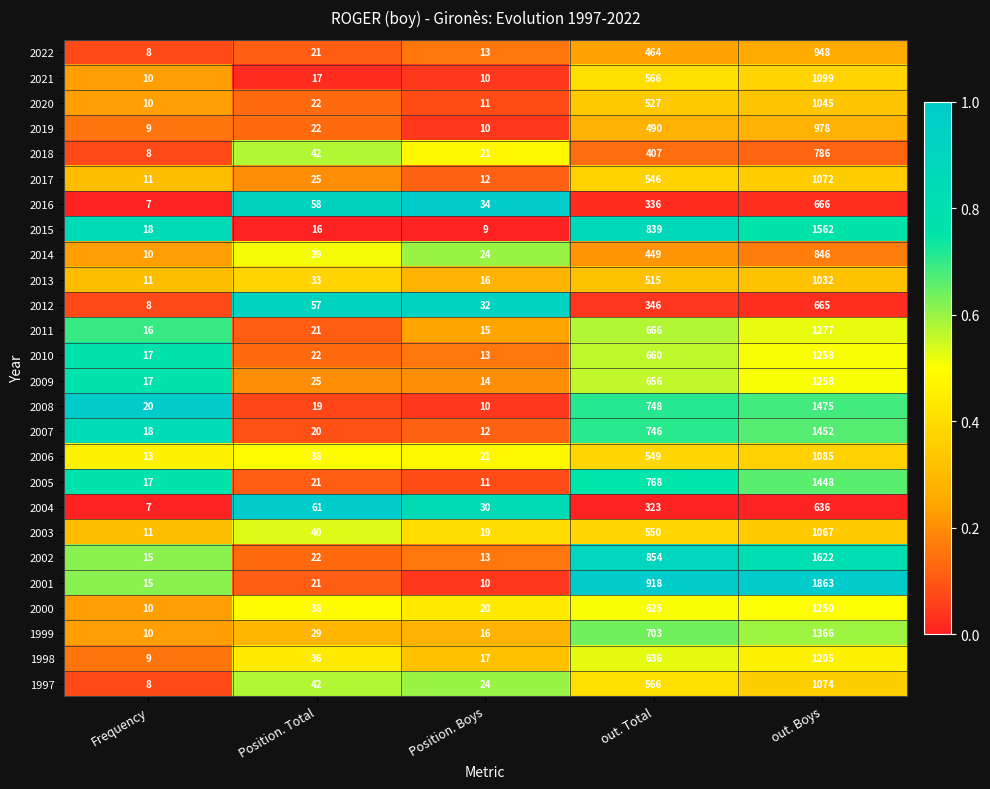

Where is 2016 nearest to the value 336?

out. Total